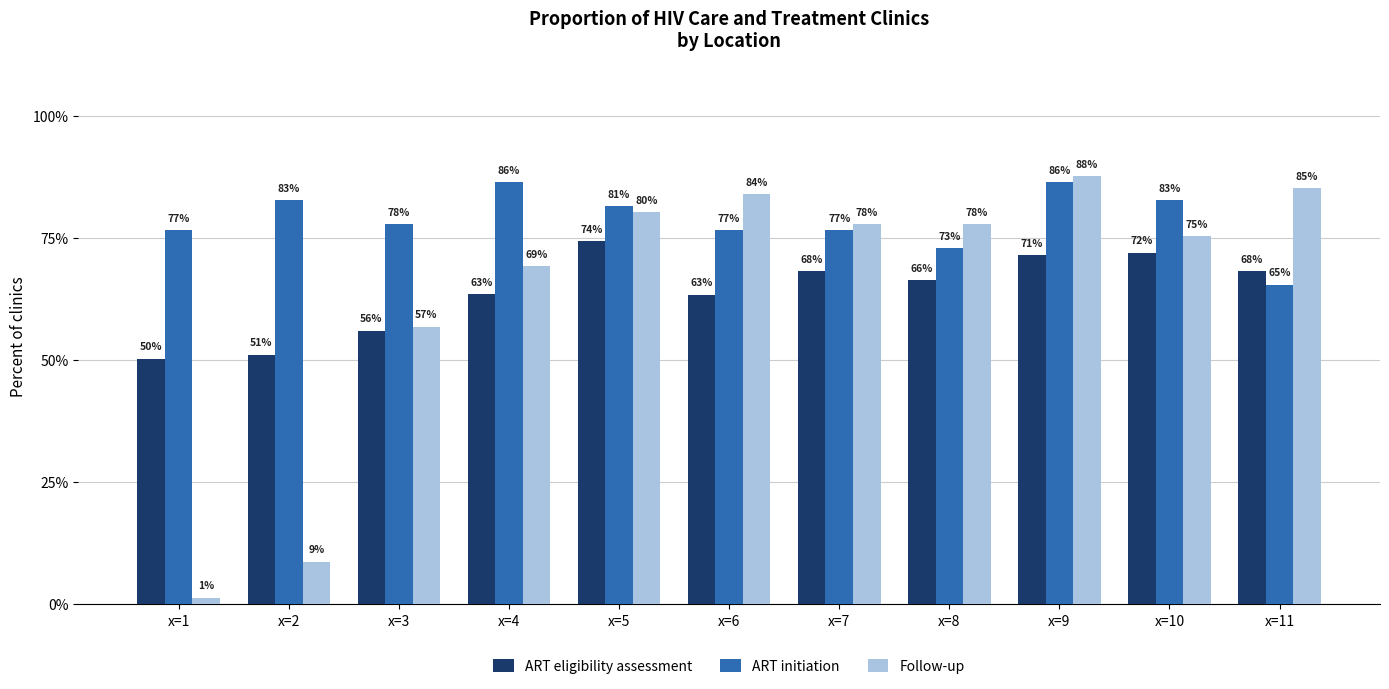

Which has a higher value, x=11 or x=7?

x=7